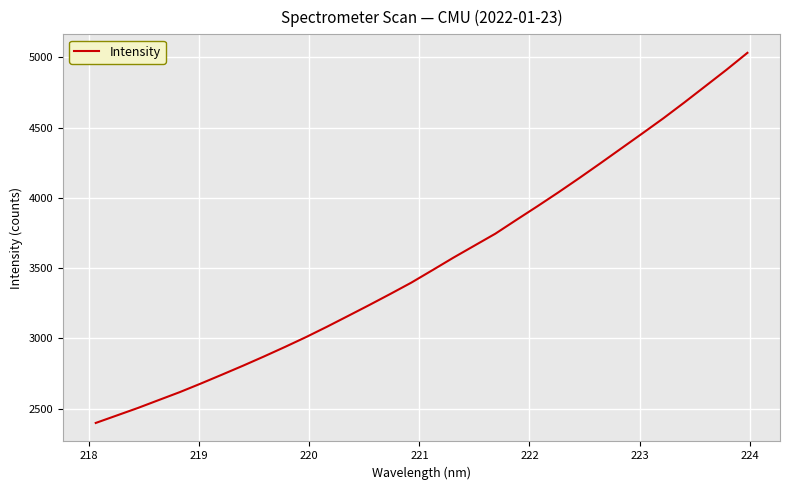

What is the minimum value shown in the chart?

2398.0